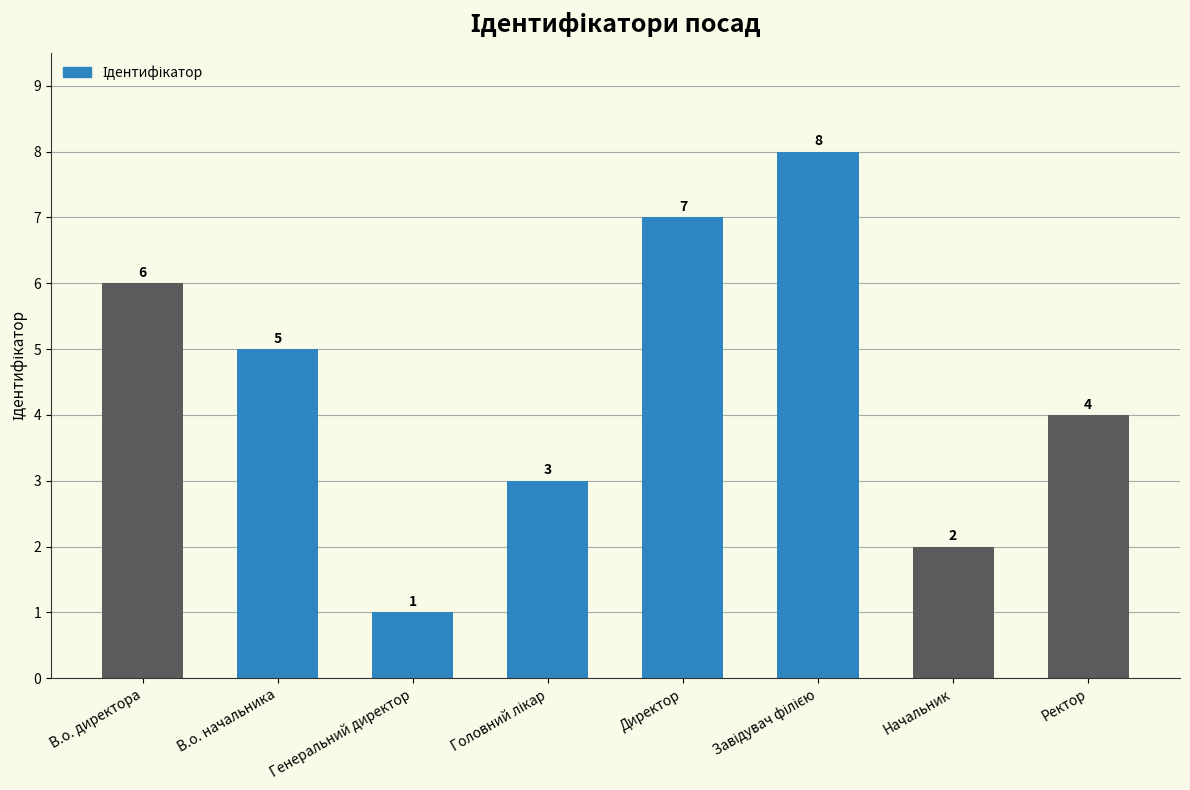

What is the maximum value shown in the chart?

8